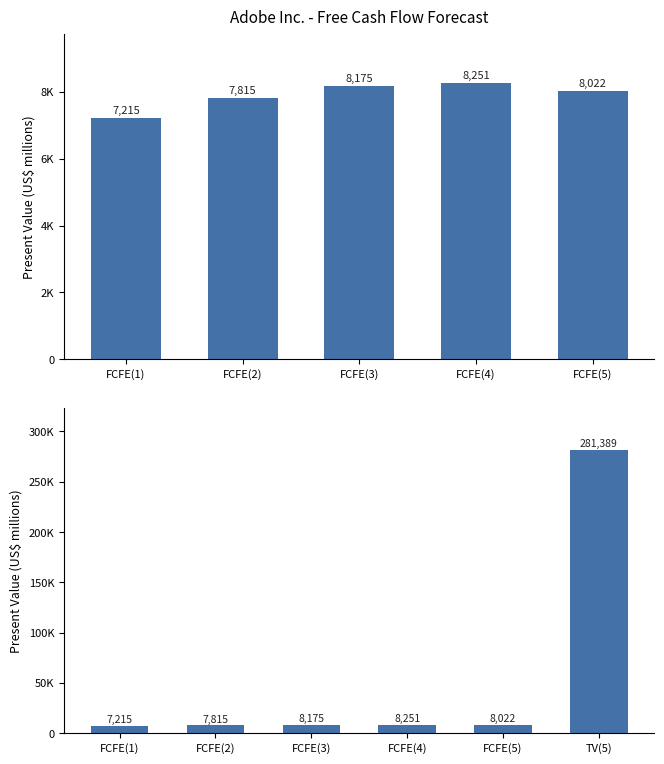

Reading left to right, list all the values displayed in this chart.

FCFE(1)=7215	FCFE(2)=7815	FCFE(3)=8175	FCFE(4)=8251	FCFE(5)=8022	TV(5)=281389